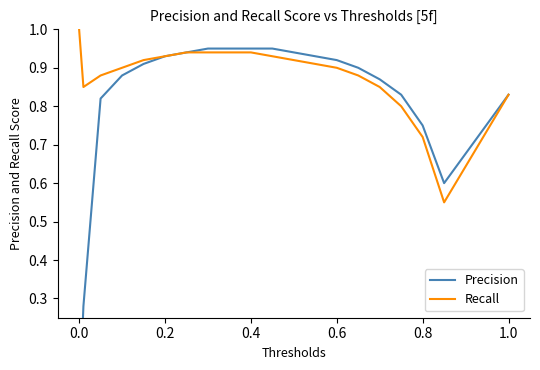

True or false: Precision and Recall intersect in this chart.

False